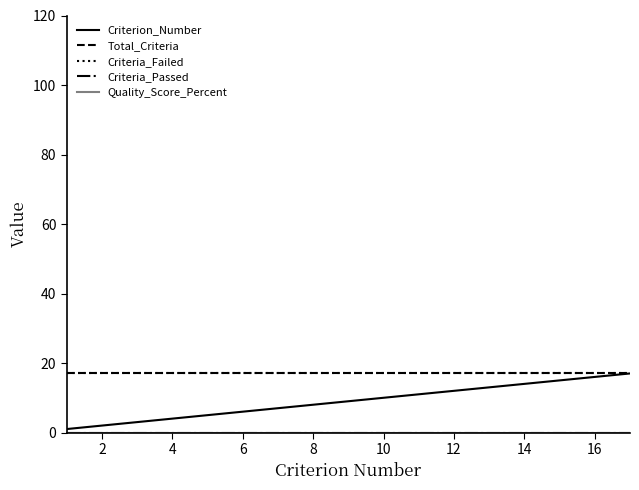

Which series has the largest range (max minus min)?

Criterion_Number